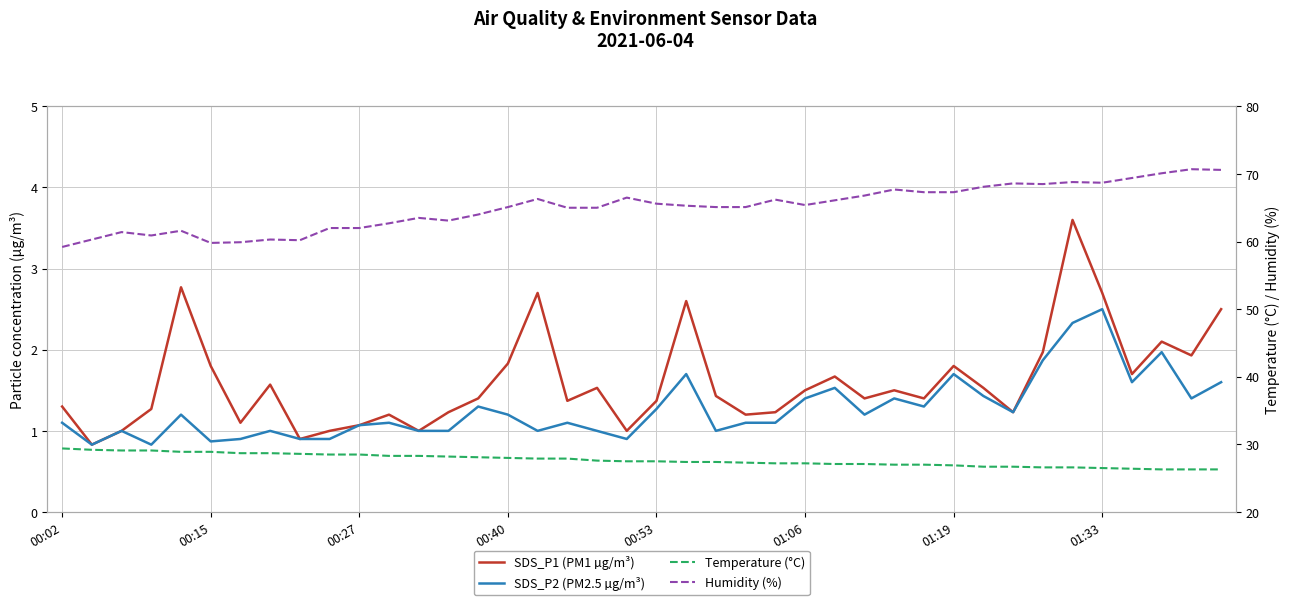

What is the difference between the maximum and second lowest values in the Temperature (°C) series?

3.1